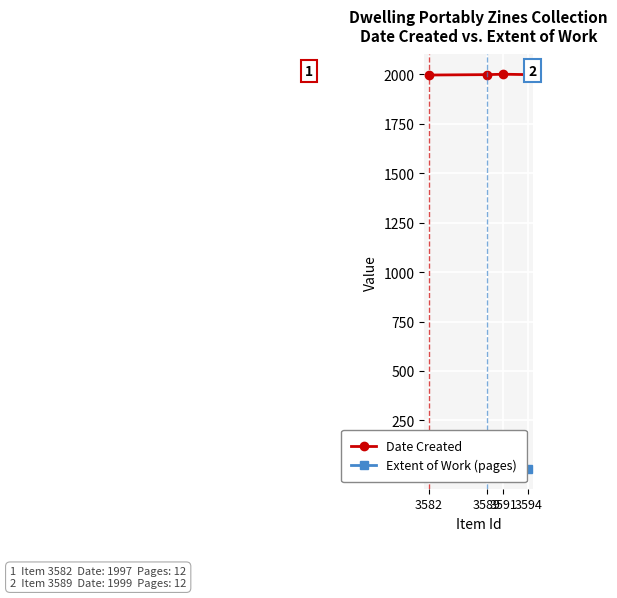

Reading left to right, list all the values displayed in this chart.

Date Created: 1997	1999	2001	1999
Extent of Work (pages): 12	12	12	4